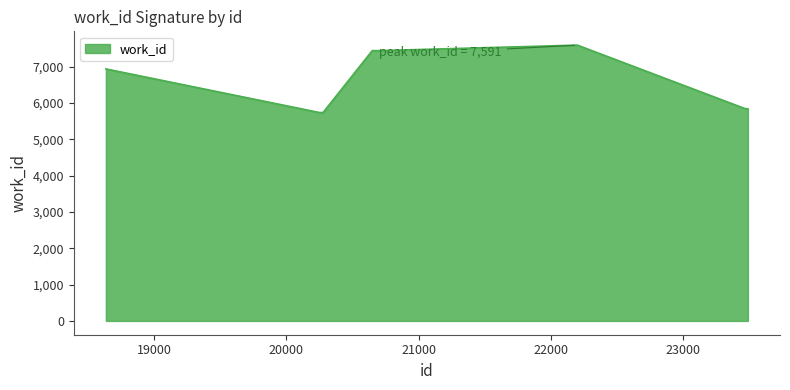

What is the difference between the maximum and minimum values?

1855